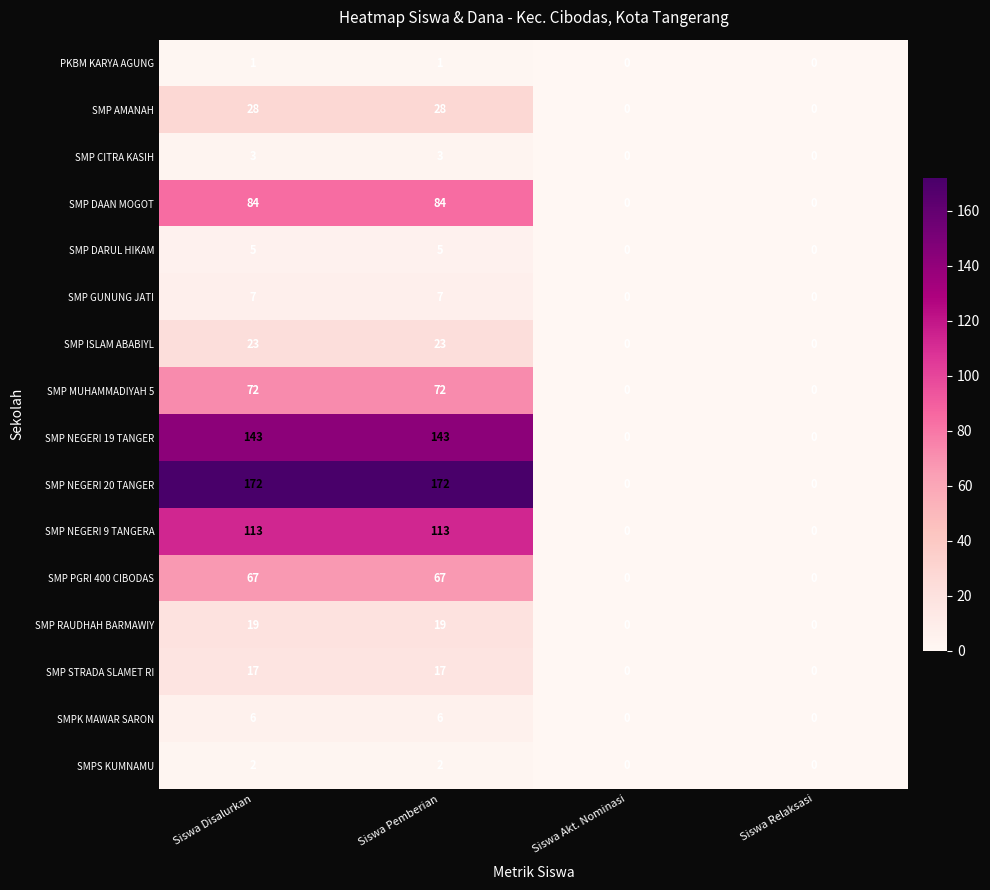

What is the difference between the maximum and minimum values in the SMP CITRA KASIH series?

3